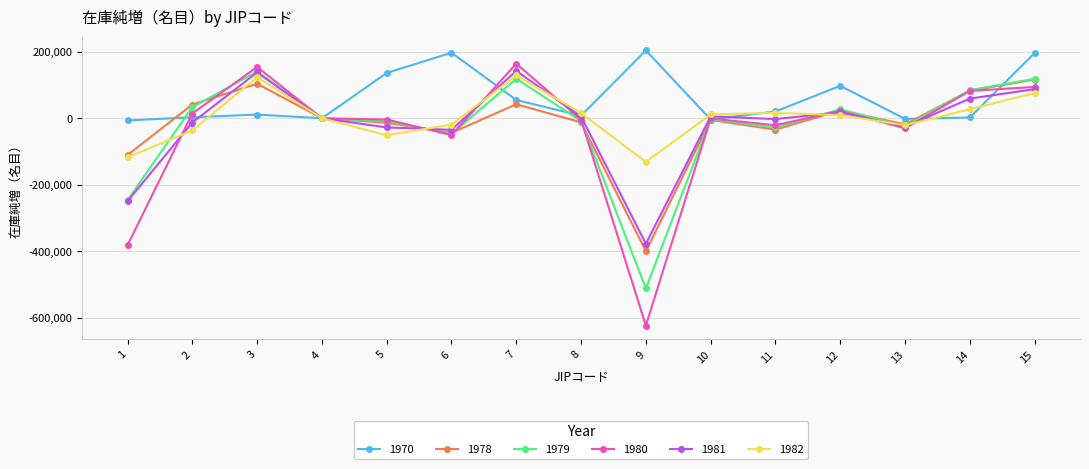

What is the highest value of the 1982 series?

128763.3